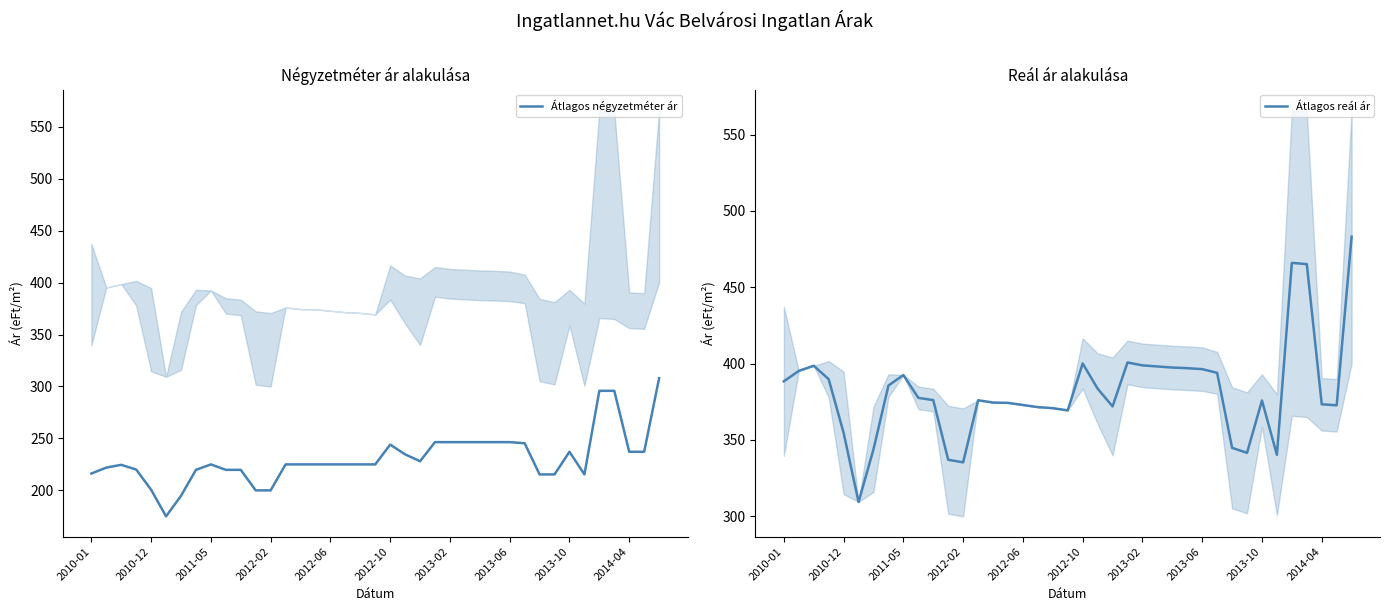

What is the value of the Átlagos reál ár point at the 19th from the left?

370.8